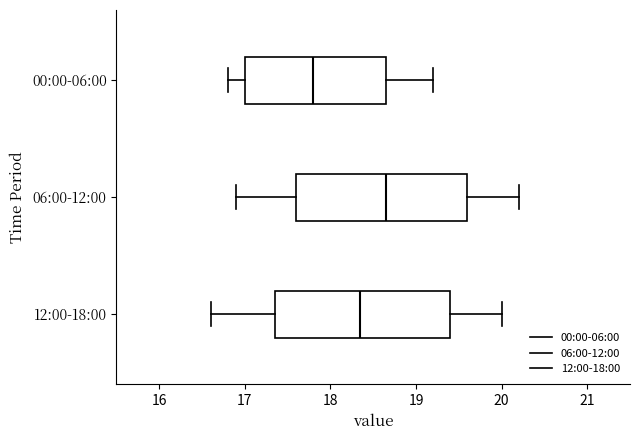

Reading bottom to top, read every box against the x-axis: the position of its median line, the range the box covers, and the ends of its whiskers. The values are not printed on the chart, so give them approximately, as read against the axis.

12:00-18:00: median 18.4, box 17.4 to 19.4, whiskers 16.6 to 20.0
06:00-12:00: median 18.7, box 17.6 to 19.6, whiskers 16.9 to 20.2
00:00-06:00: median 17.8, box 17.0 to 18.7, whiskers 16.8 to 19.2